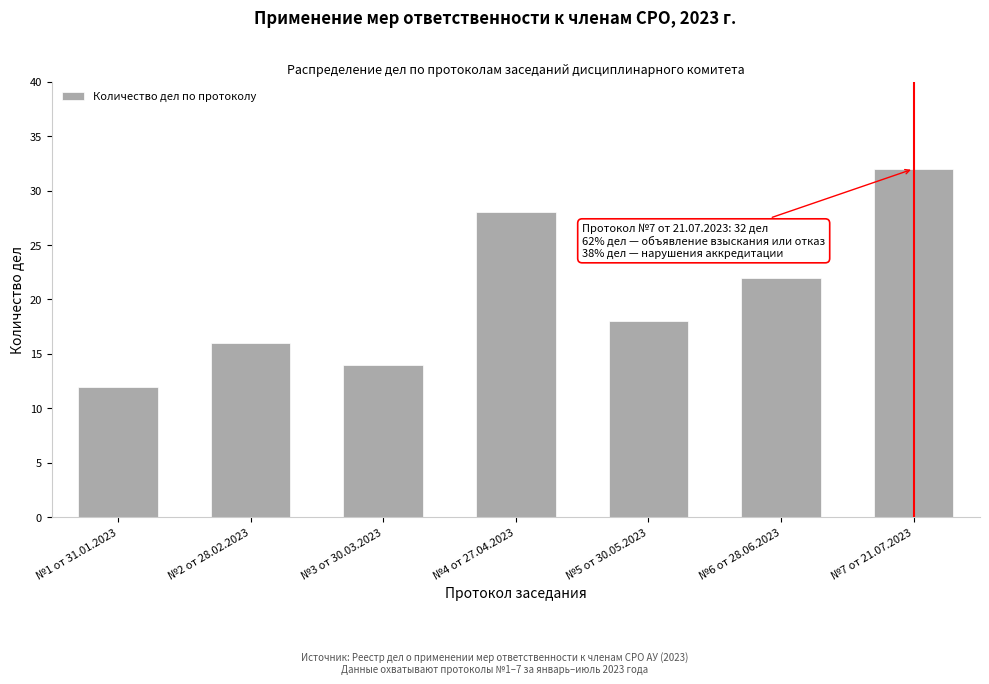

Reading left to right, list all the values displayed in this chart.

12	16	14	28	18	22	32